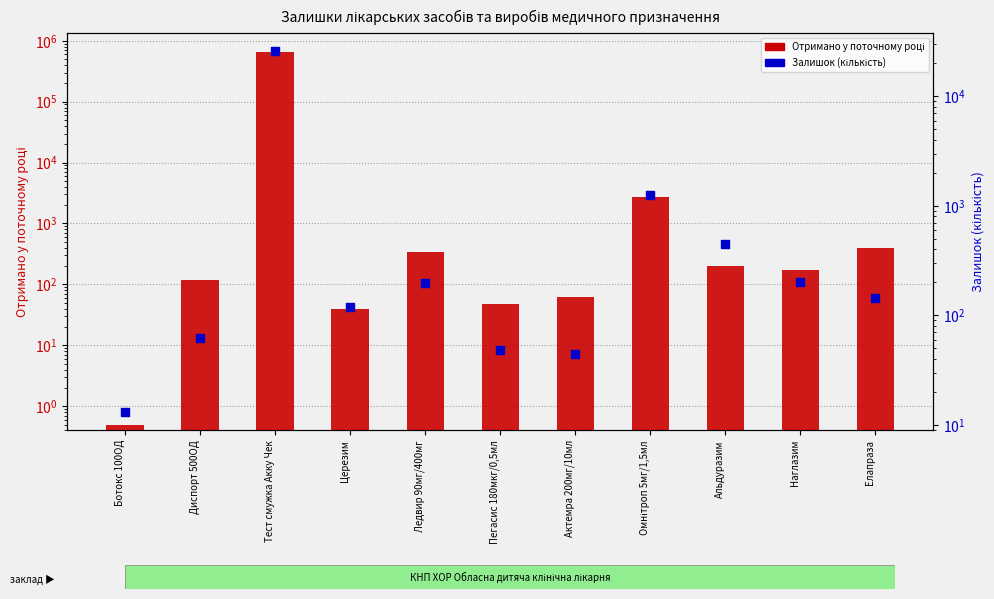

What are all the series names shown in the legend?

Отримано у поточному році, Залишок (кількість)